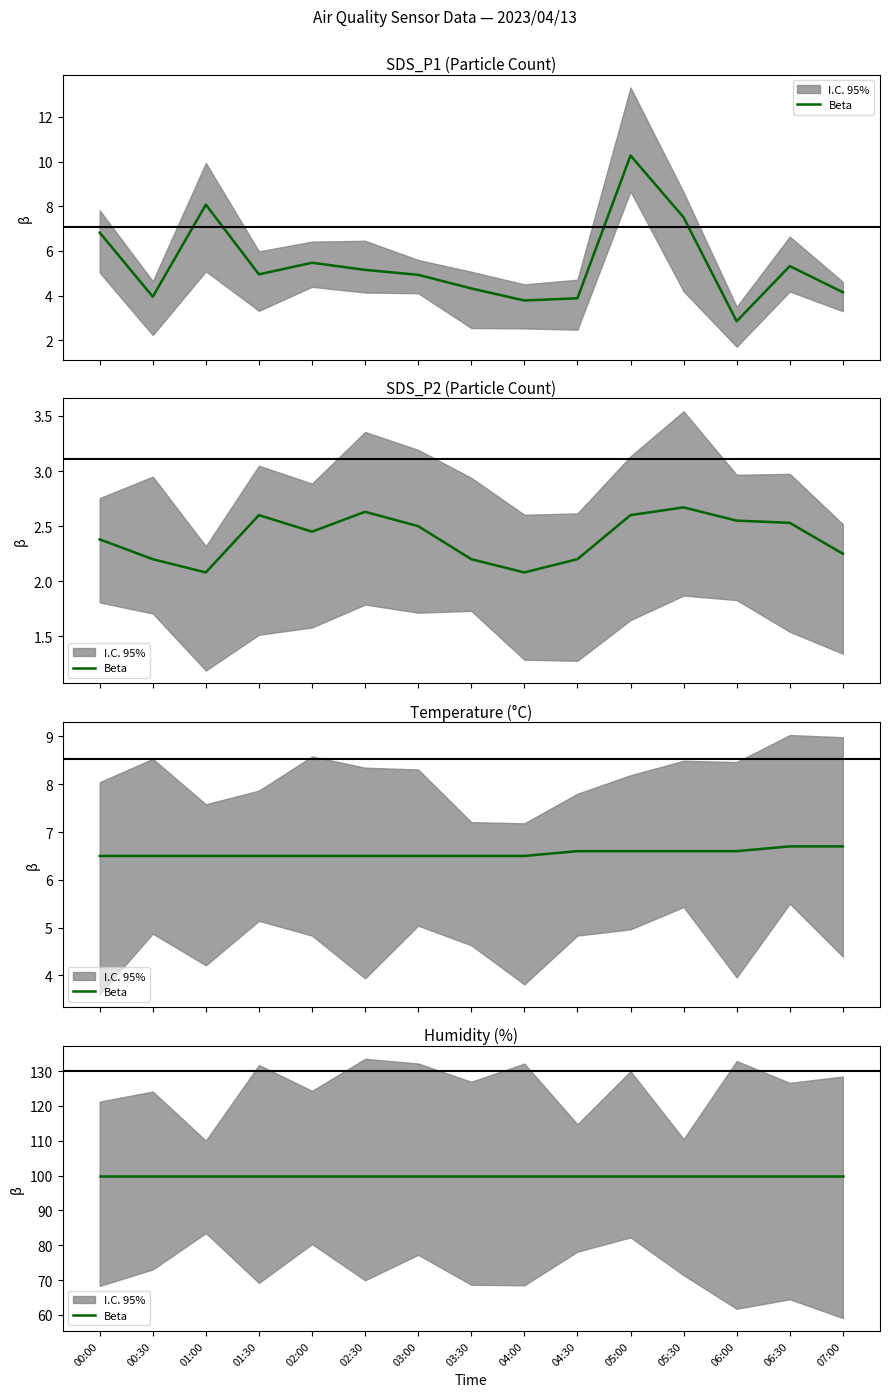

Which series has the widest spread of values?

SDS_P1